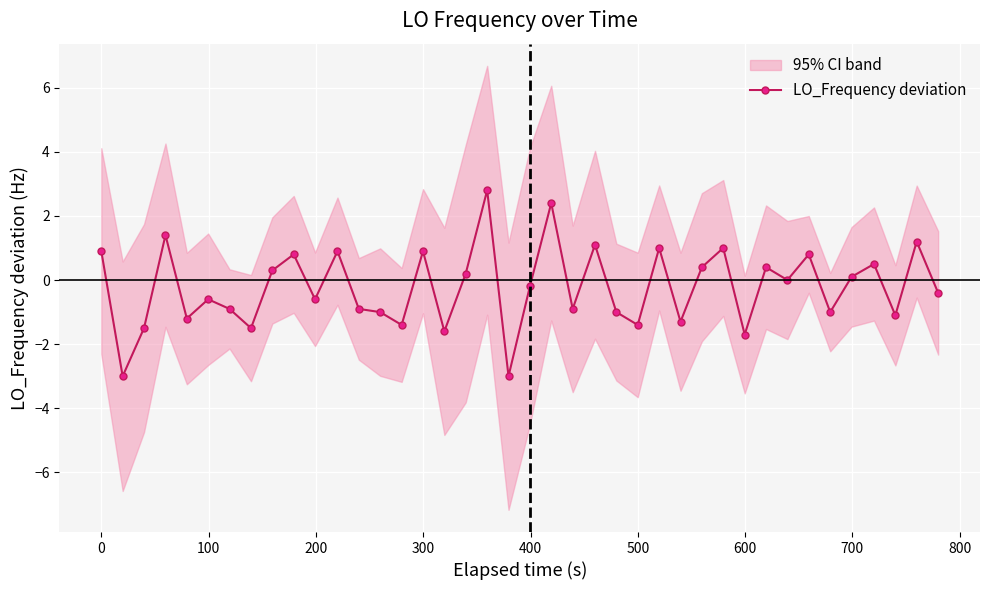

What is the minimum value for LO_Frequency deviation?

-3.0